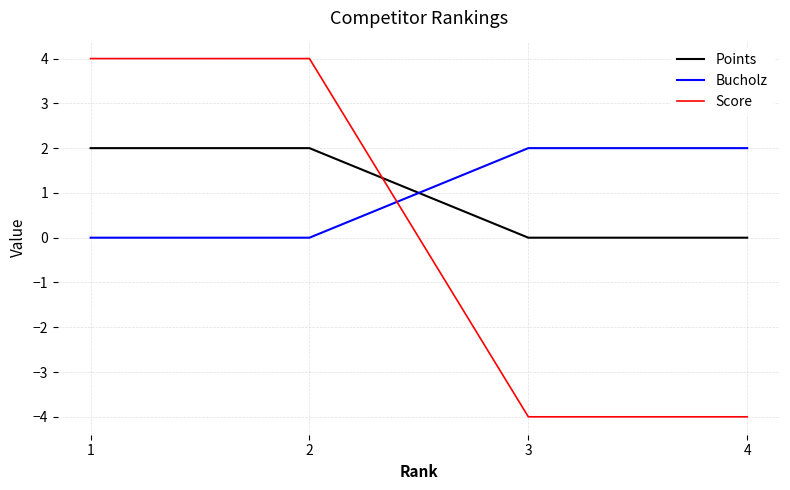

Which series changed the most between 2 and 4?

Score